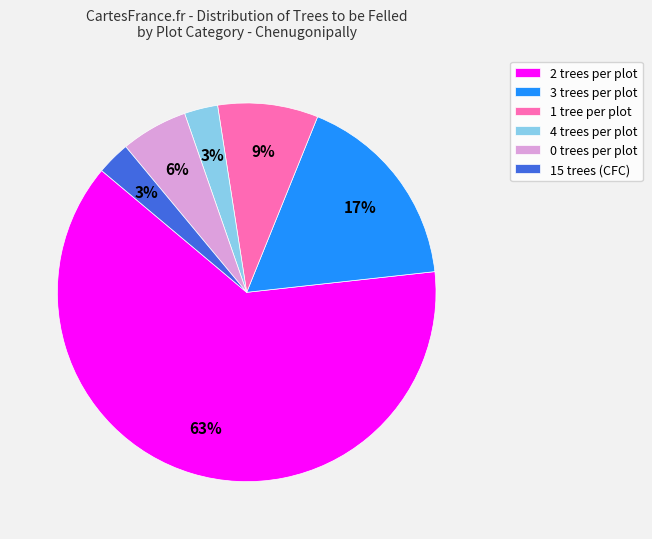

The 4 trees per plot slice represents 3% of the pie. True or false?

True